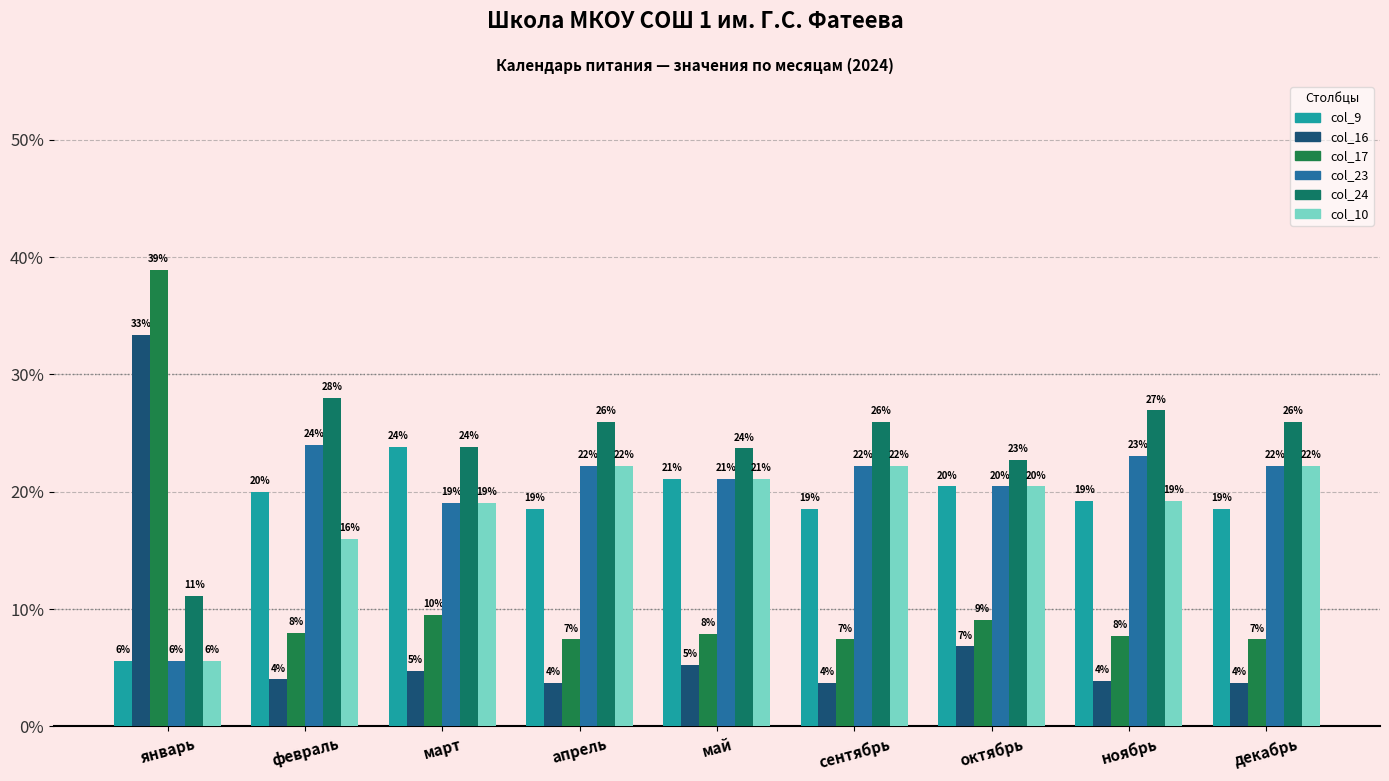

What is the difference between the maximum and minimum values in the col_17 series?

31.5